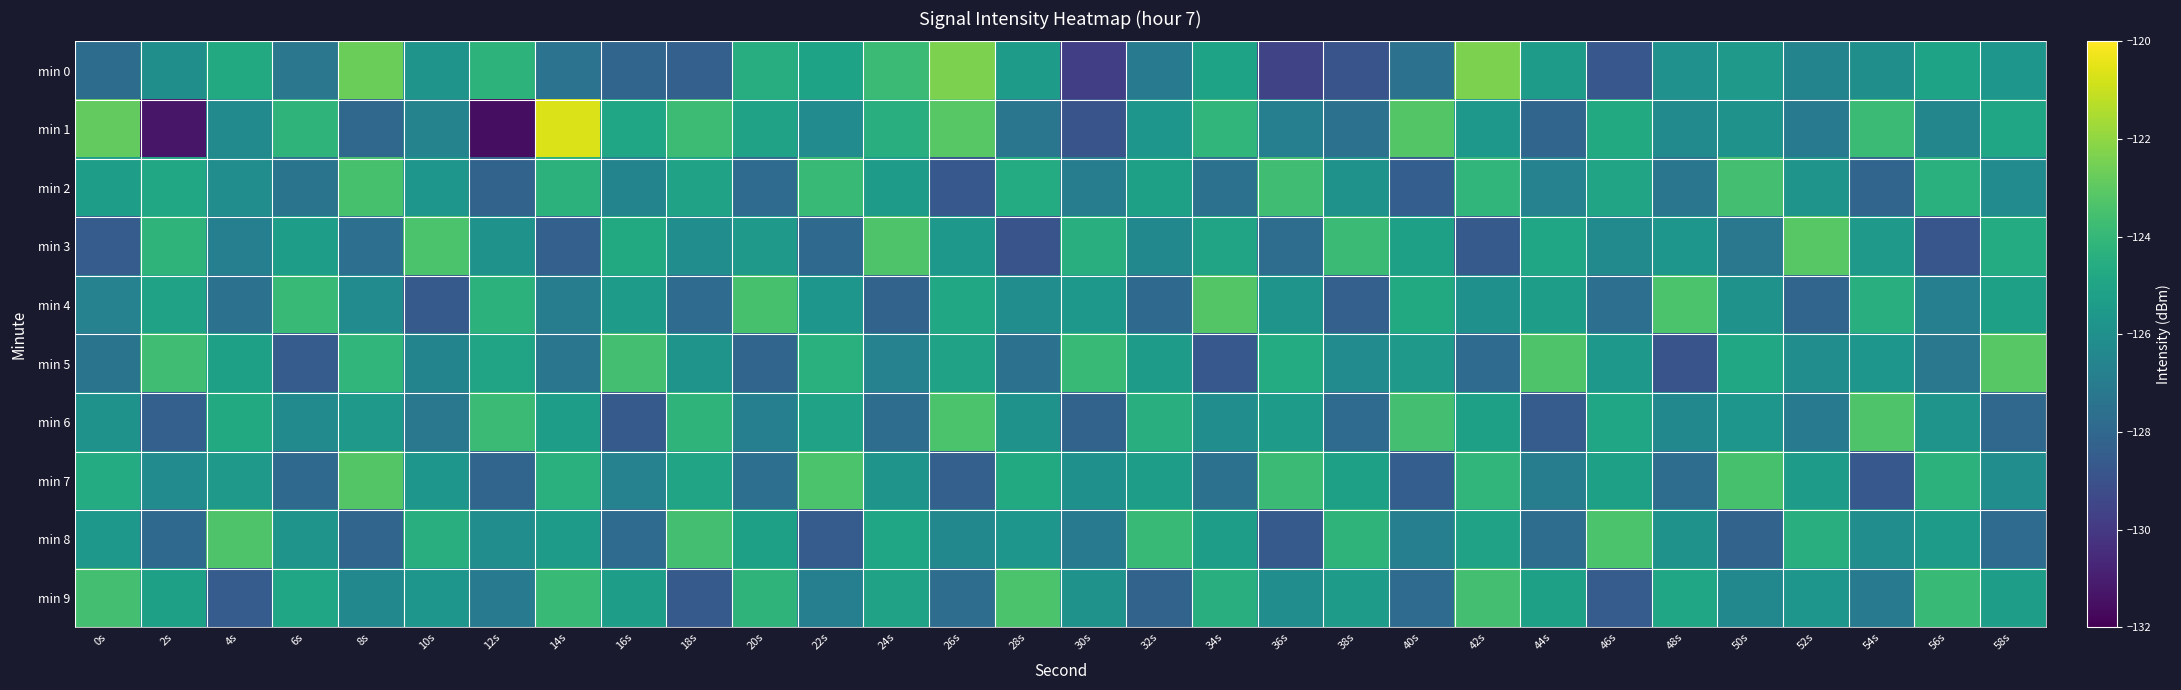

What is the total value across all series at 58s?

-1256.9